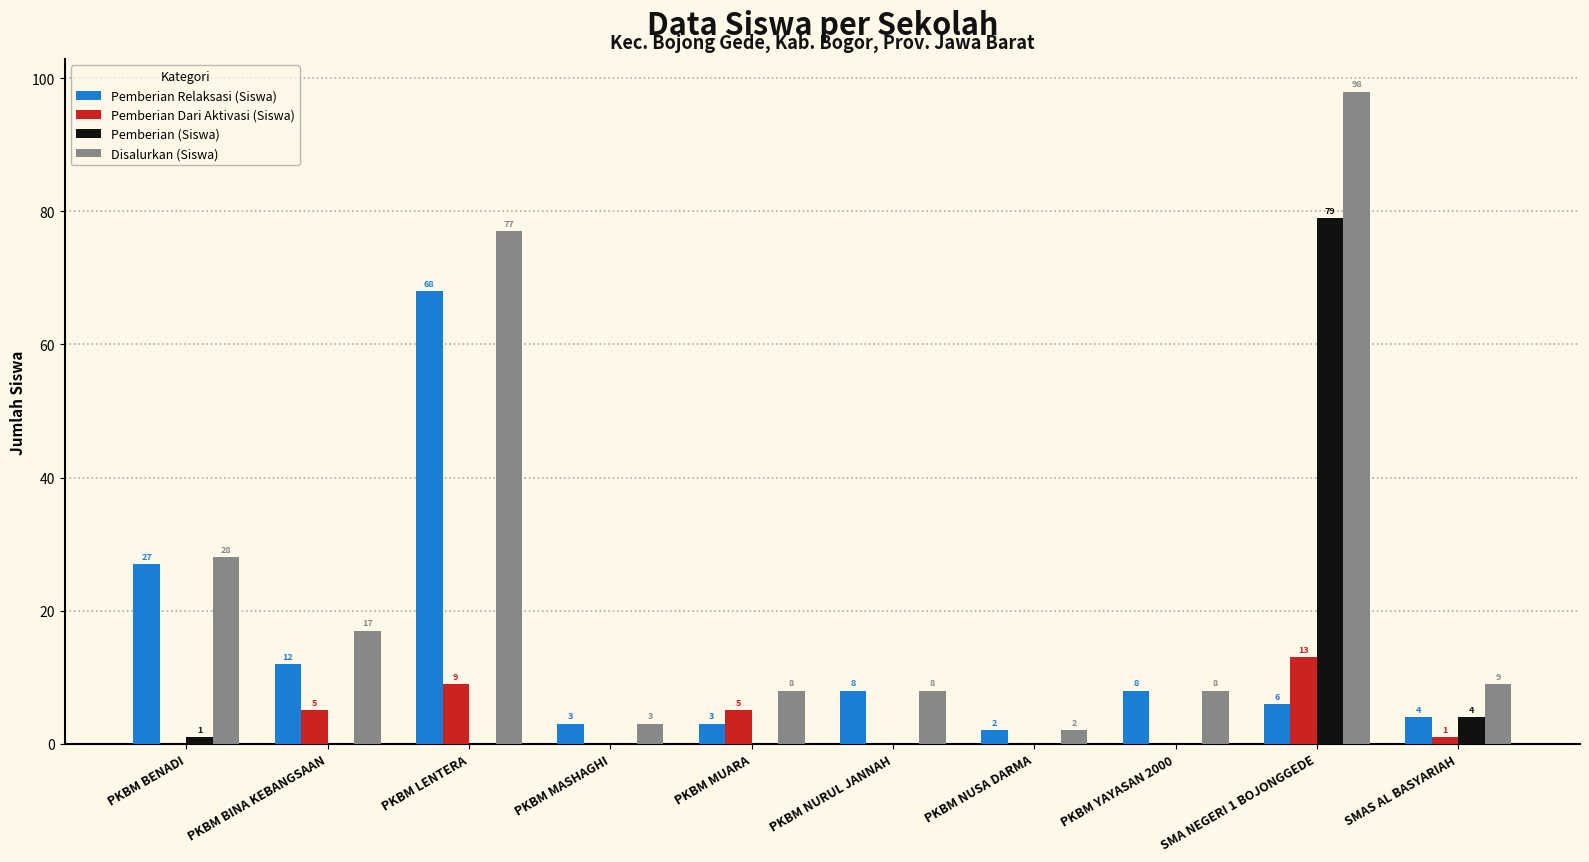

Which series has the largest range (max minus min)?

Disalurkan (Siswa)